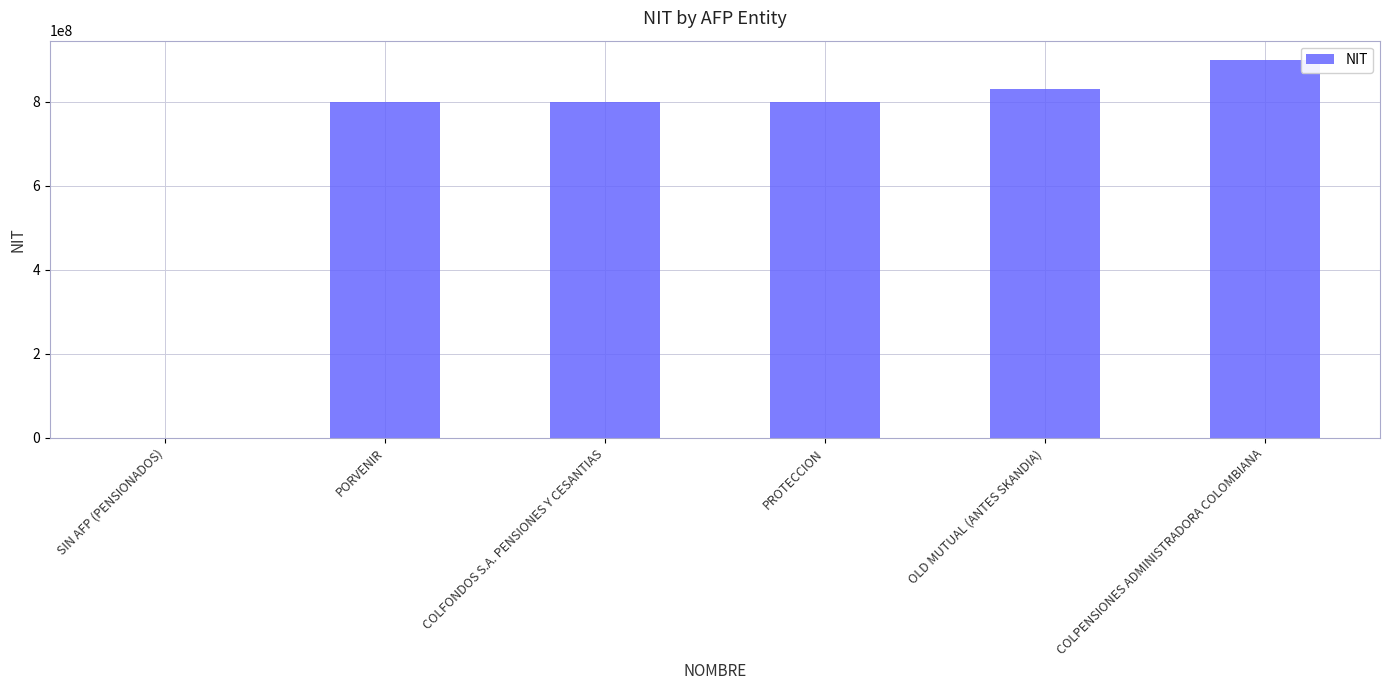

Count the number of categories in the chart.

6